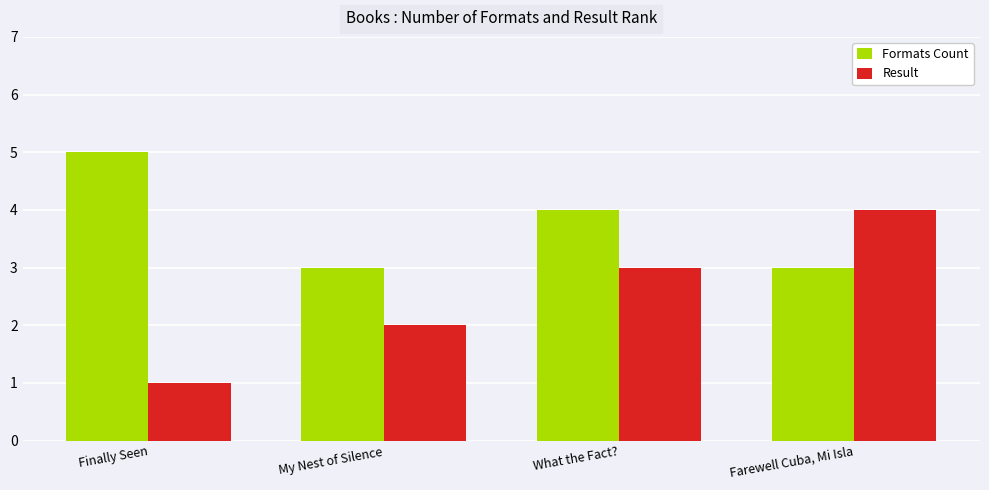

What are all the series names shown in the legend?

Formats Count, Result